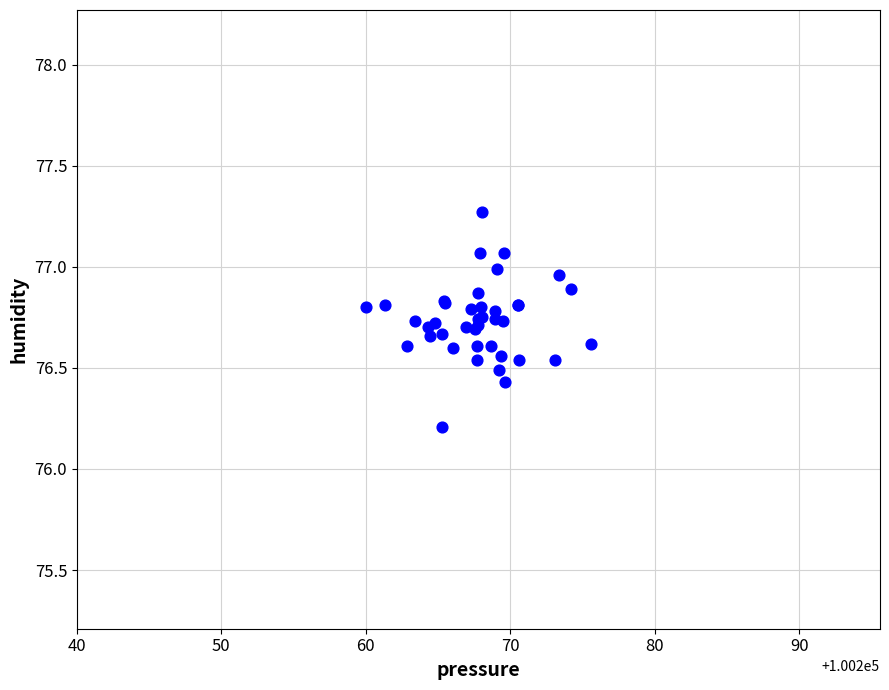

What Y value in the scatter plot is closest to 76?

76.2